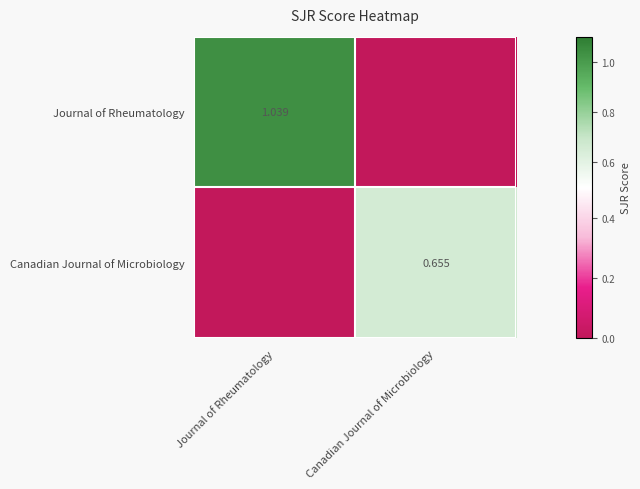

What is the difference between the maximum and minimum values in the Canadian Journal of Microbiology series?

0.7